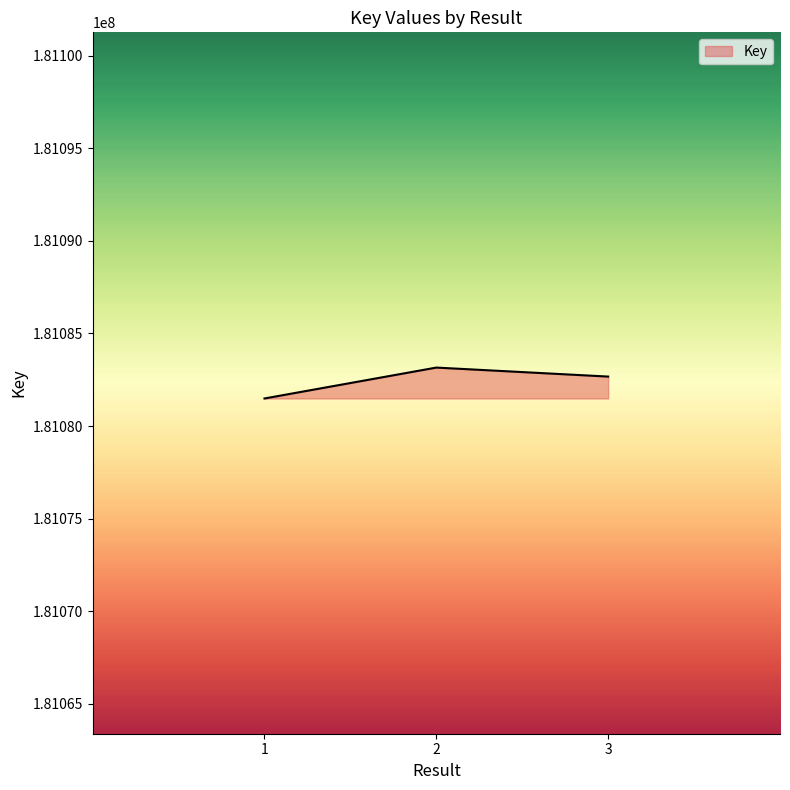

The chart shows a value of 49597931 at 3. True or false?

False